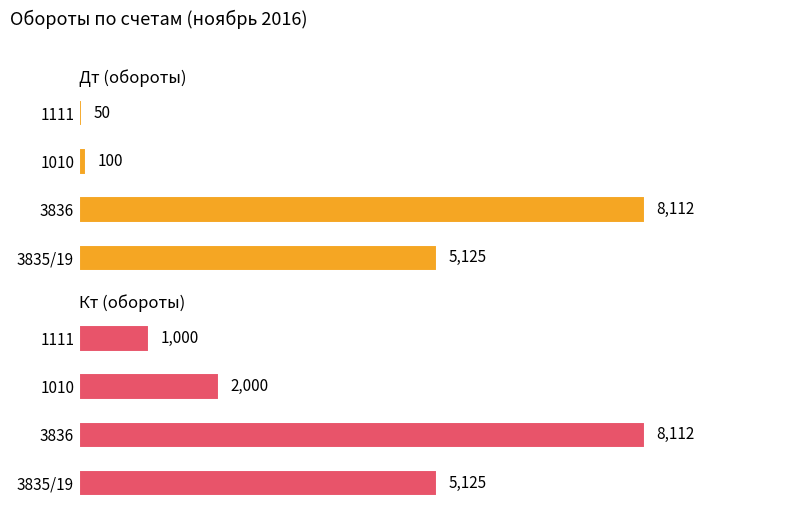

What is the difference between the maximum and minimum values in the Кт (обороты) series?

7112